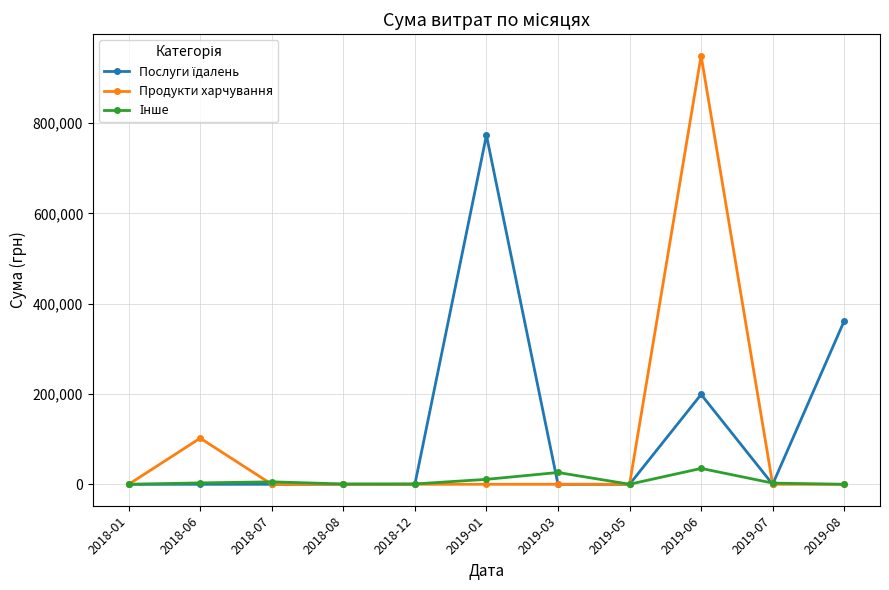

What position from the right is 2018-06?

10